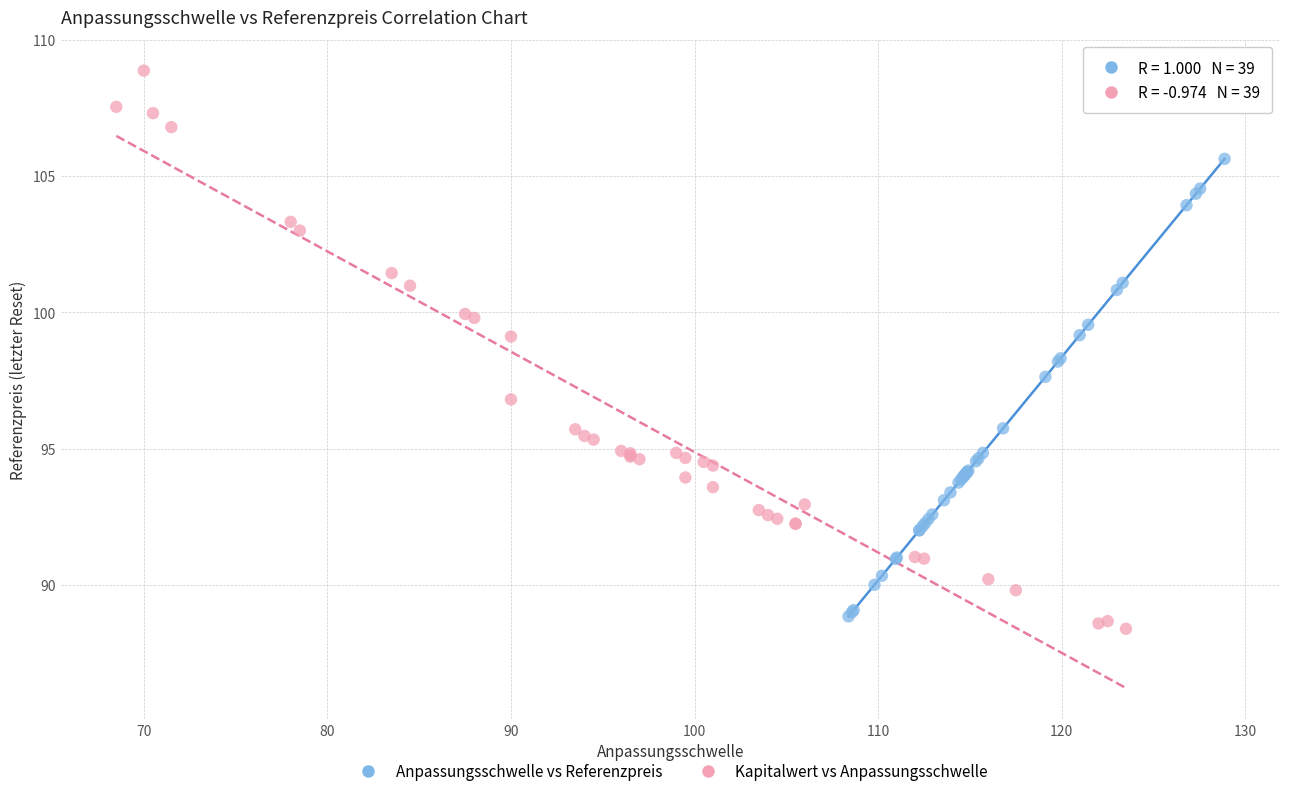

Which series contains the highest Y value?

Kapitalwert vs Anpassungsschwelle